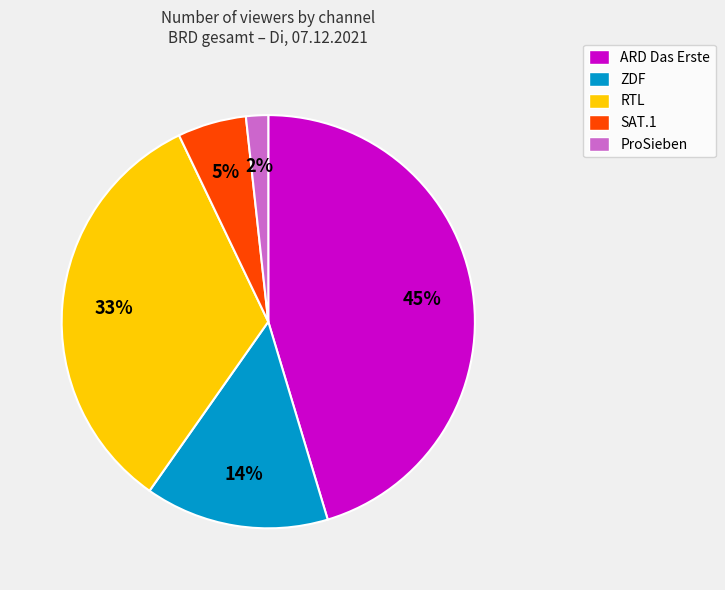

Combined, do ZDF and RTL account for over 50%?

No